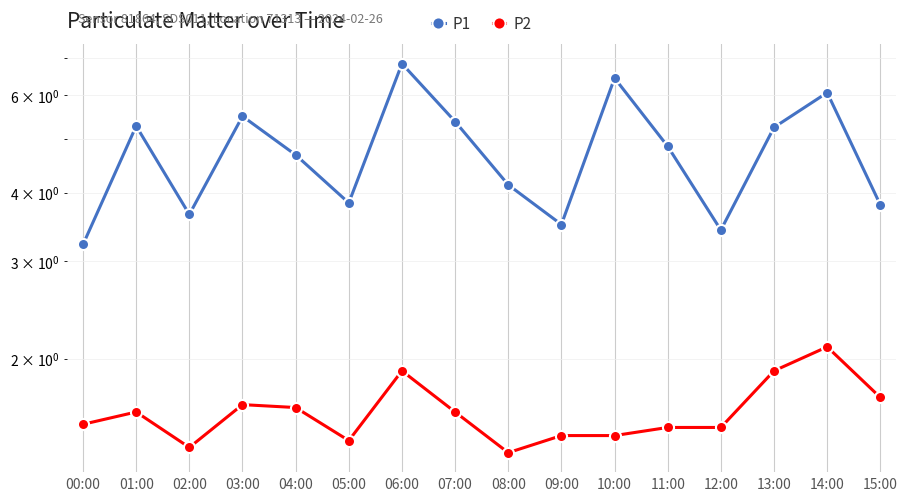

Which category has the lowest value in the P1 series?

00:00